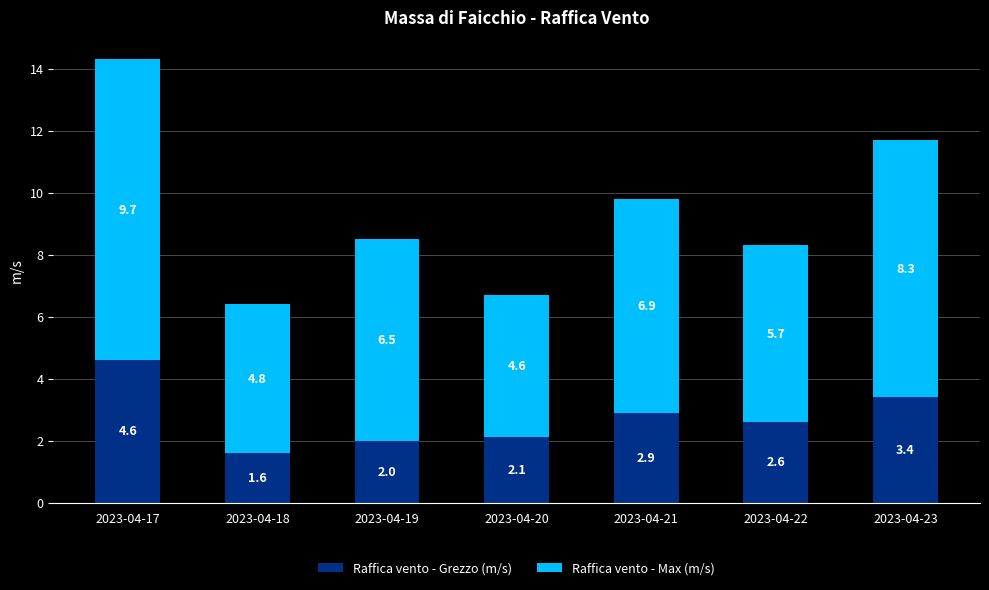

What is the highest value of the Raffica vento - Grezzo (m/s) series?

4.6